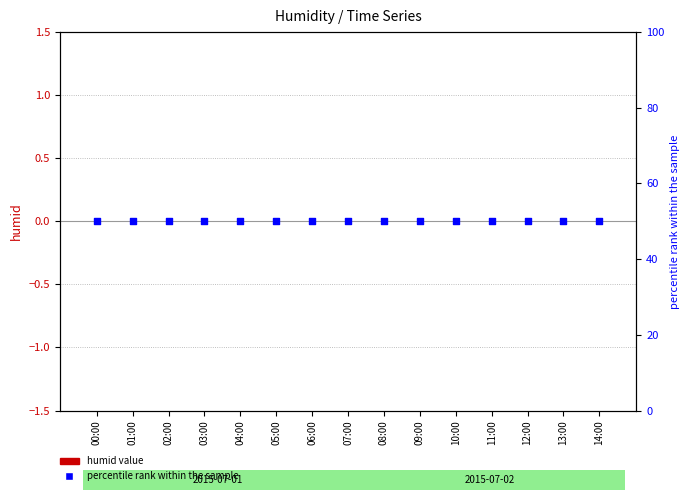

Which series reaches the maximum Y coordinate?

percentile rank